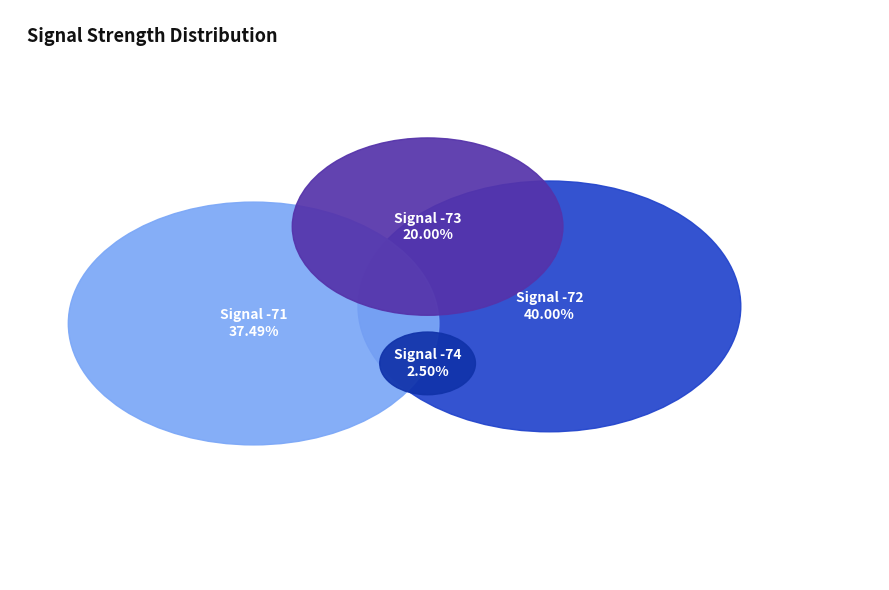

Is the sum of 30 and 1 greater than half?

No